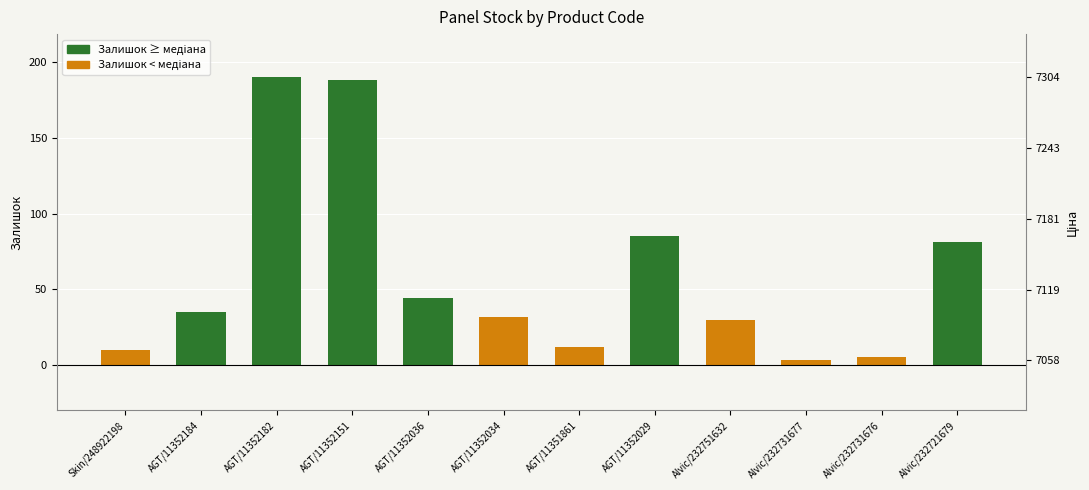

Does the chart contain any negative values?

No